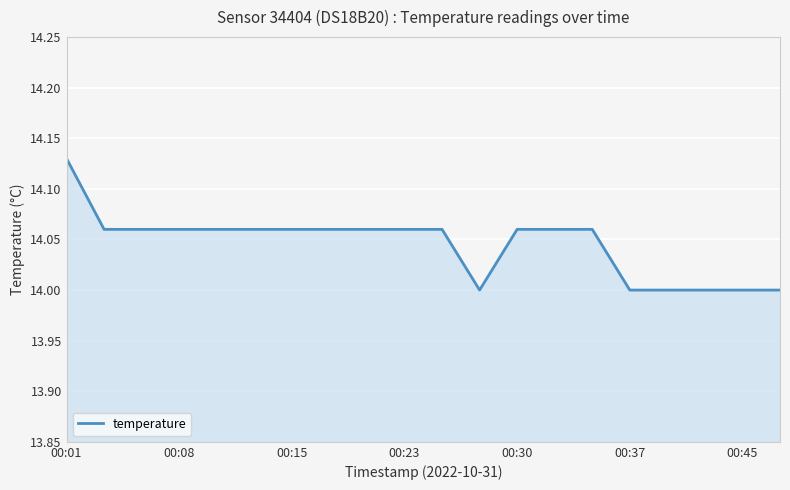

What is the smallest value displayed?

14.0